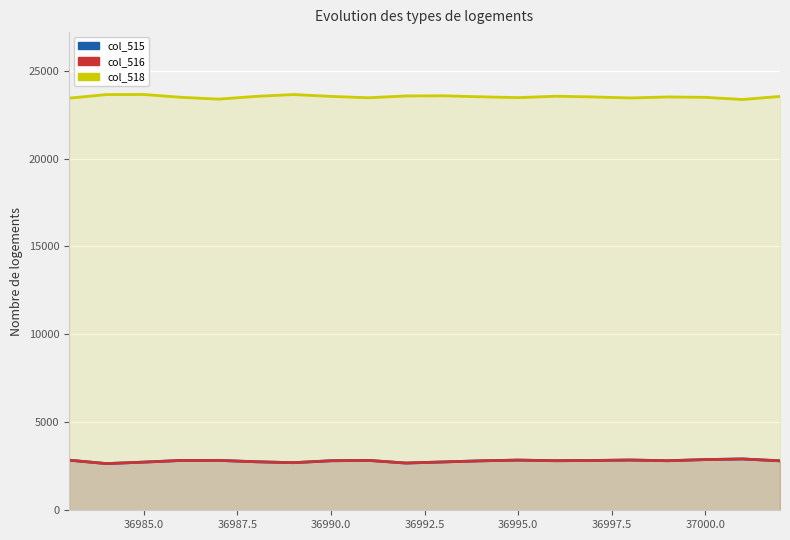

What is the smallest value displayed?

2654